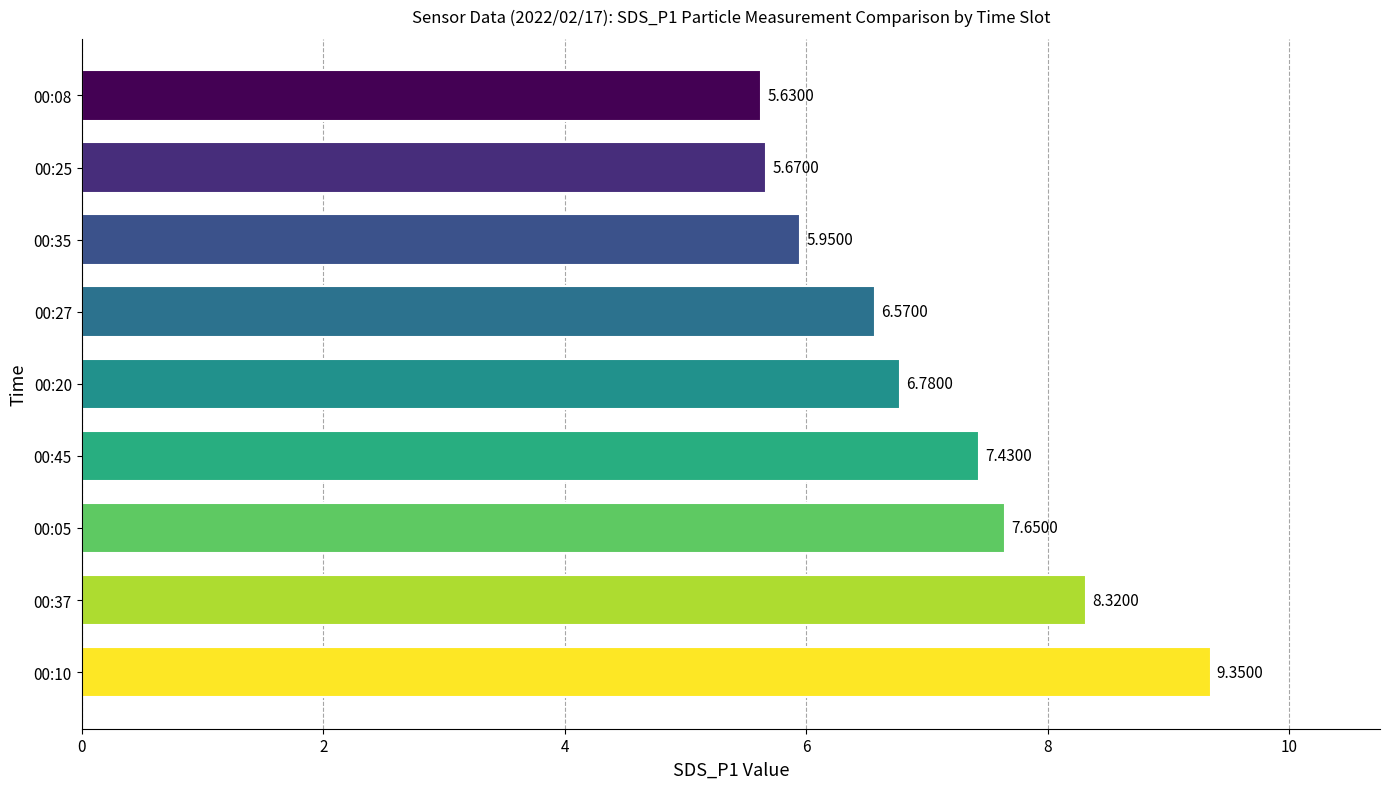

What is the difference between the maximum and second lowest values?

3.7